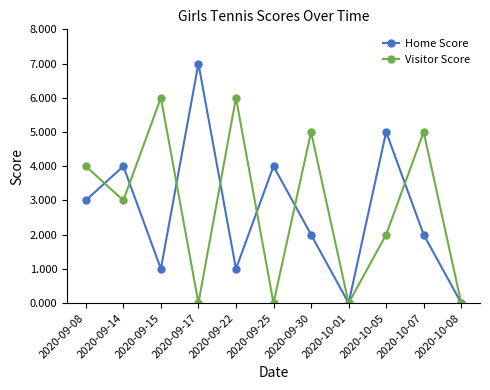

Is the value of Visitor Score at 2020-10-05 greater than the value of Home Score at 2020-09-17?

No